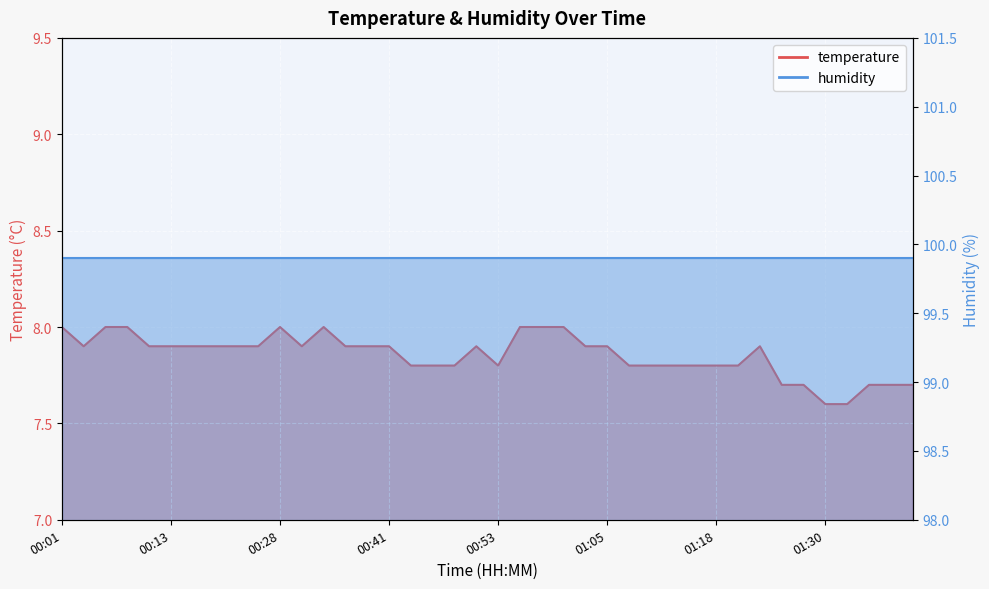

Rank the categories by value from lowest to highest.

01:30, 01:32, 01:25, 01:27, 01:35, 01:37, 01:40, 00:43, 00:46, 00:48, 00:53, 01:08, 01:10, 01:13, 01:15, 01:18, 01:20, 00:03, 00:11, 00:13, 00:16, 00:18, 00:21, 00:23, 00:31, 00:35, 00:38, 00:41, 00:51, 01:03, 01:05, 01:23, 00:01, 00:06, 00:08, 00:28, 00:33, 00:56, 00:58, 01:01